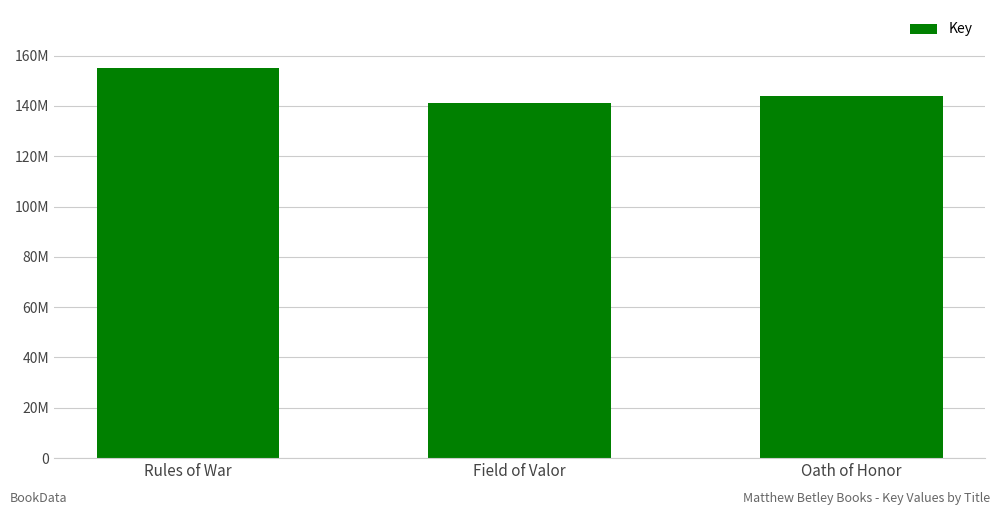

What is the sum of the values at Field of Valor and Rules of War?

295885228